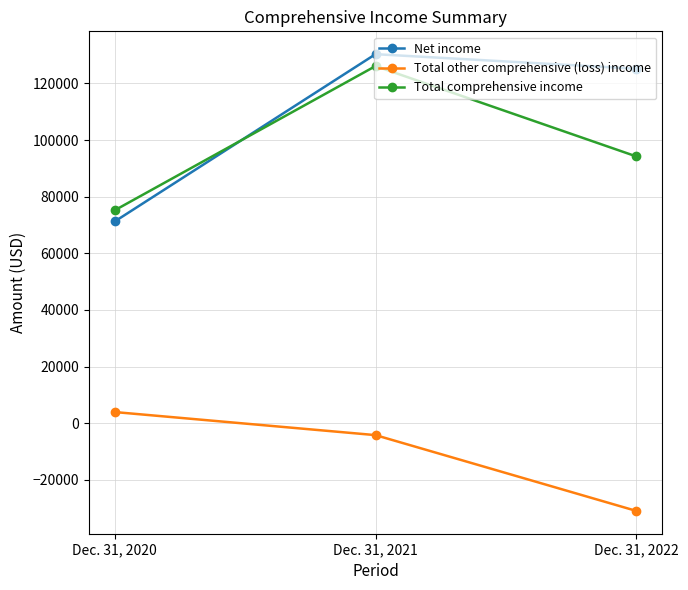

Does the chart have visible grid lines?

Yes